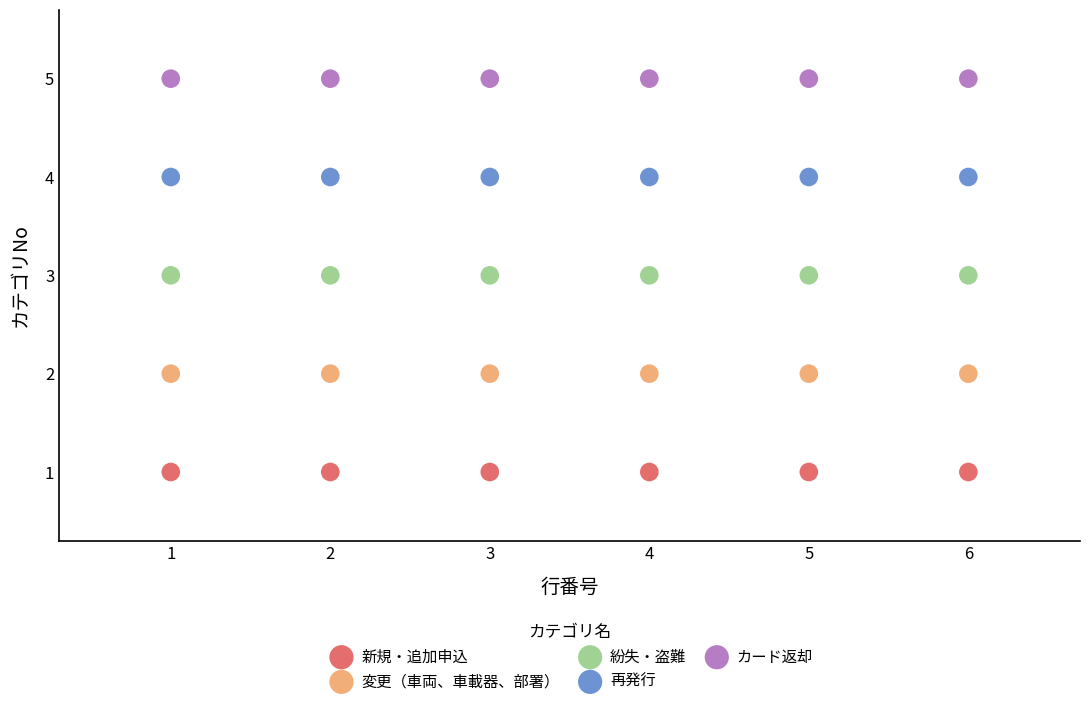

Which series contains the lowest Y value?

新規・追加申込